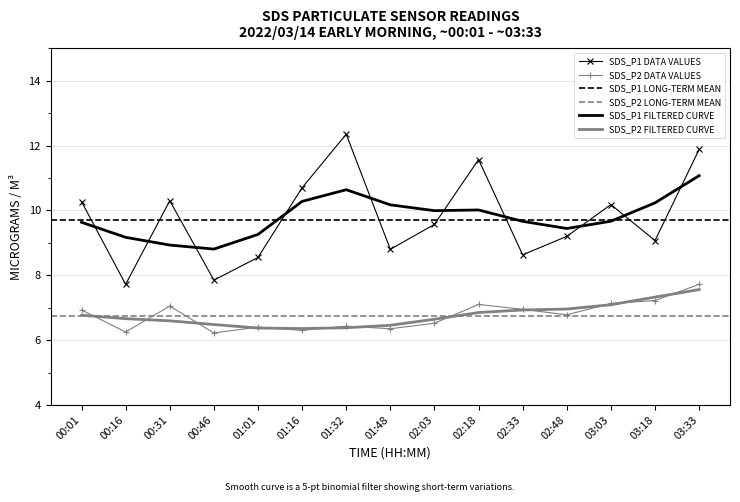

How many interior local peaks does the SDS_P1 series have?

4